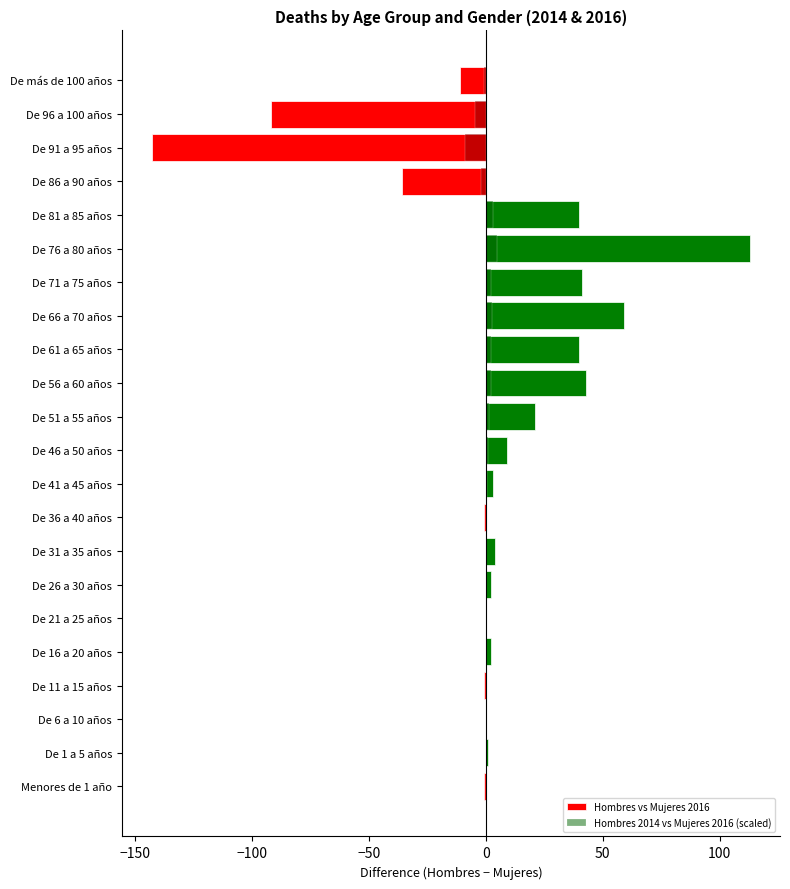

Which series changed the most between De 66 a 70 años and De más de 100 años?

Hombres vs Mujeres 2016